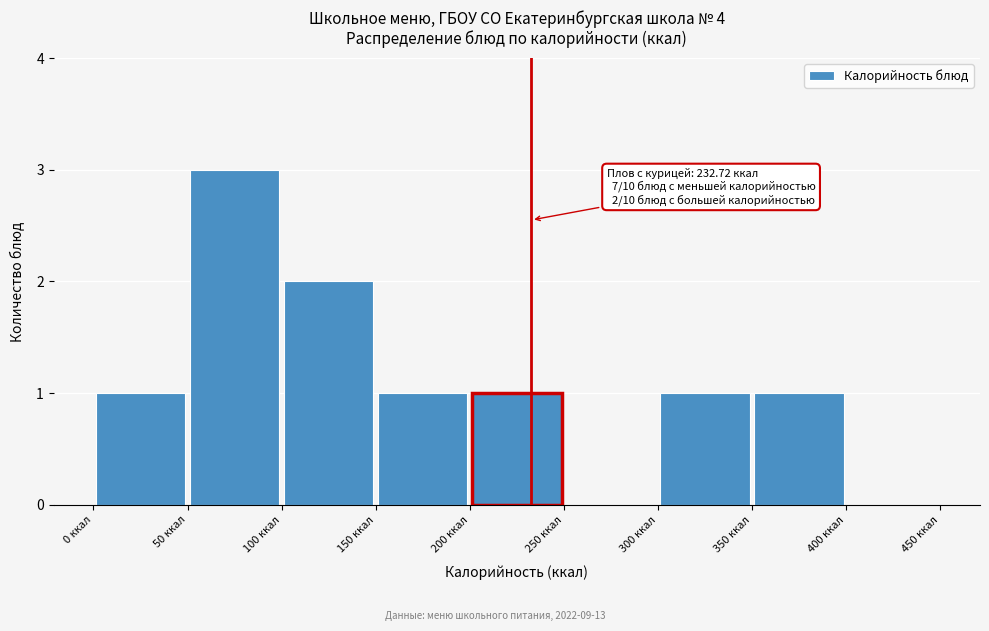

Which range on the x-axis has the tallest bar?

50 to 100